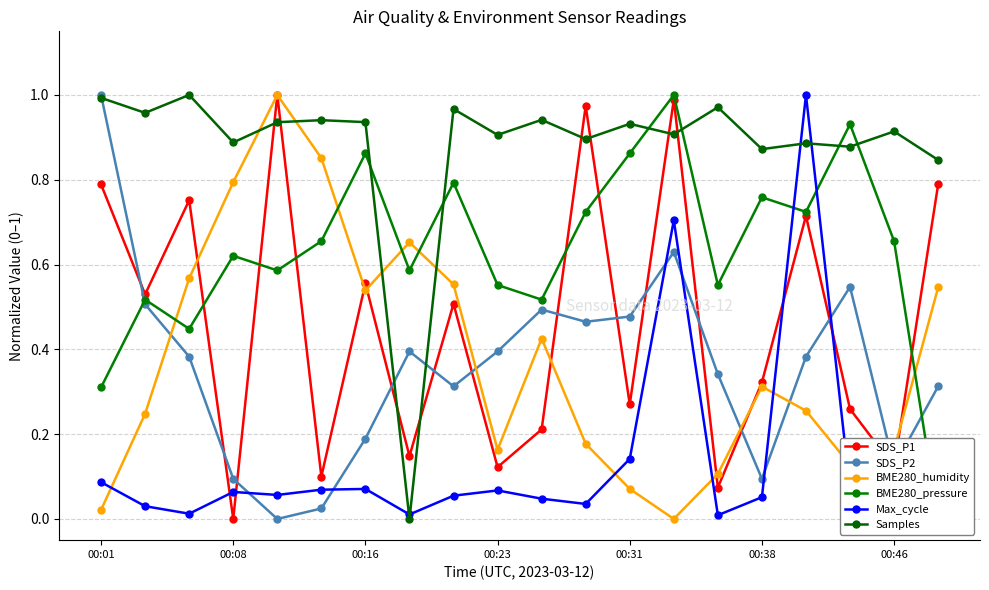

What position from the left is 10?

11